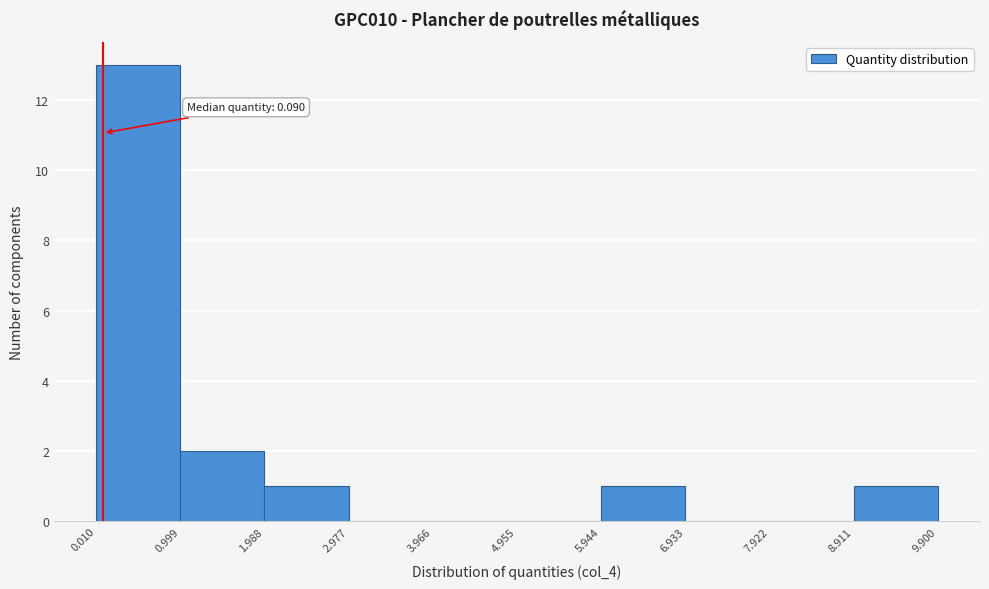

Over which range of the x-axis is the bar tallest?

0.010 to 0.999